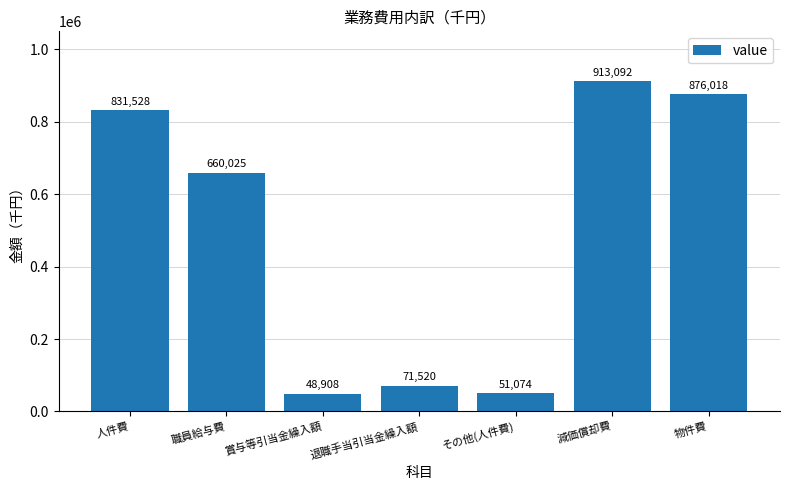

Rank the categories by value from highest to lowest.

減価償却費, 物件費, 人件費, 職員給与費, 退職手当引当金繰入額, その他(人件費), 賞与等引当金繰入額